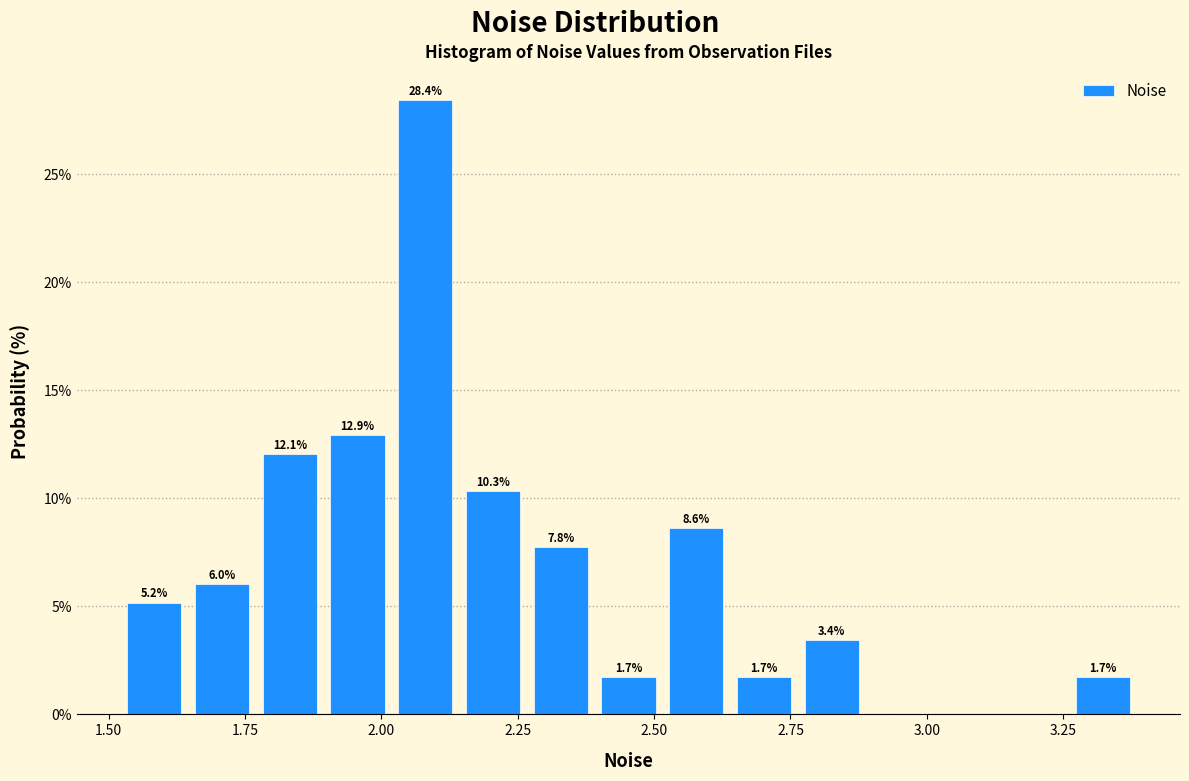

Read against the x-axis, roughly where is the centre of the tallest bar?

2.10